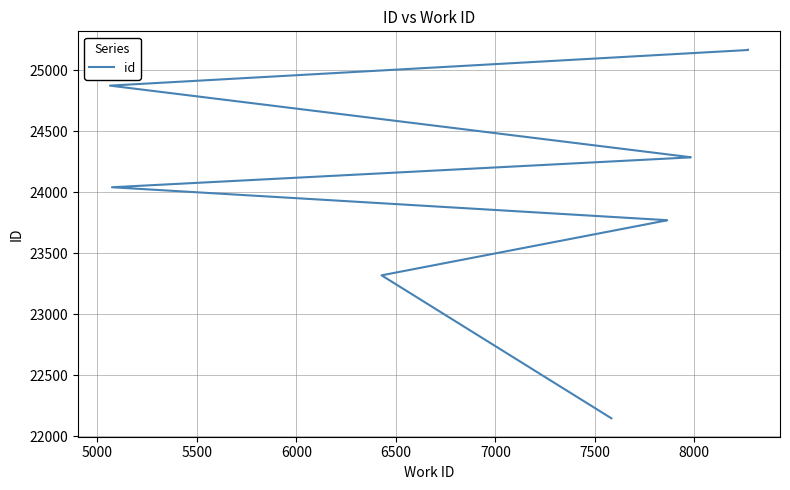

What is the average value?

24084